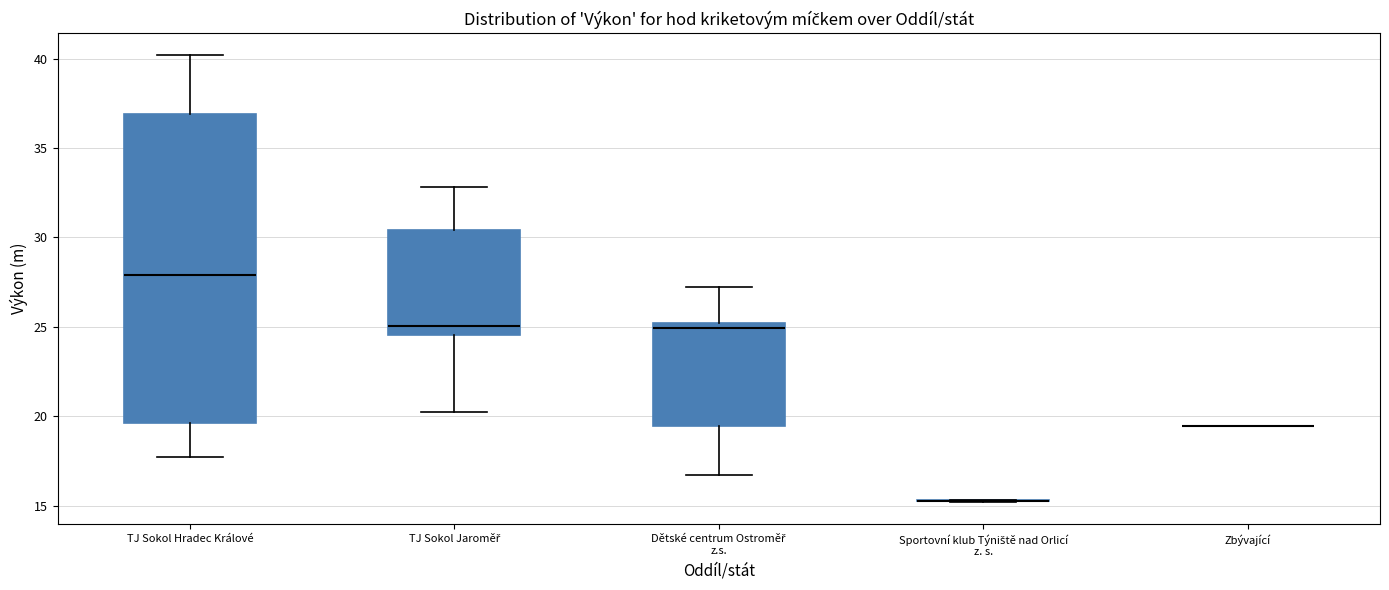

Comparing the boxes themselves (not the whiskers), which one is the tallest?

TJ Sokol Hradec Králové